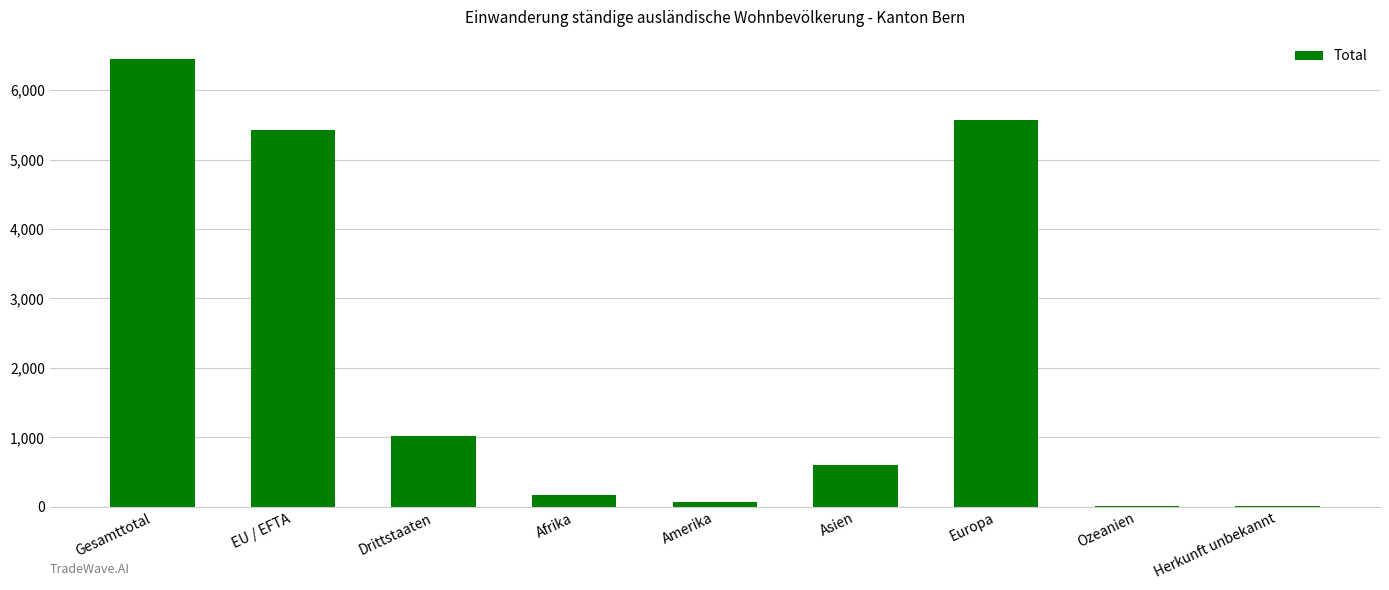

Are the bars grouped side by side (vs. stacked)?

No